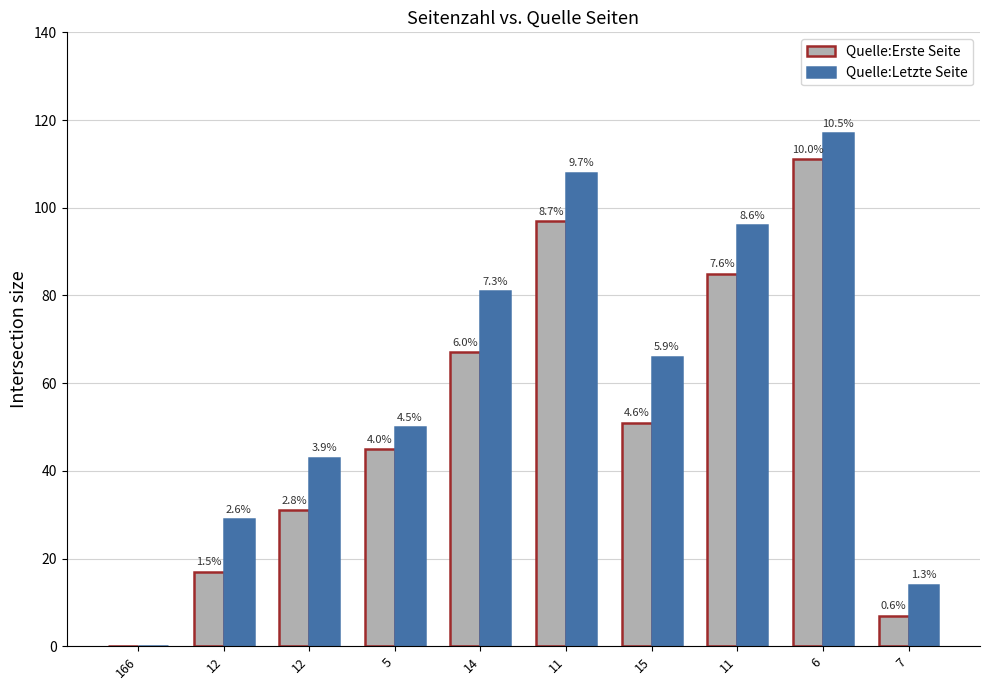

Is it true that Quelle:Letzte Seite equals 13 at 12?

False